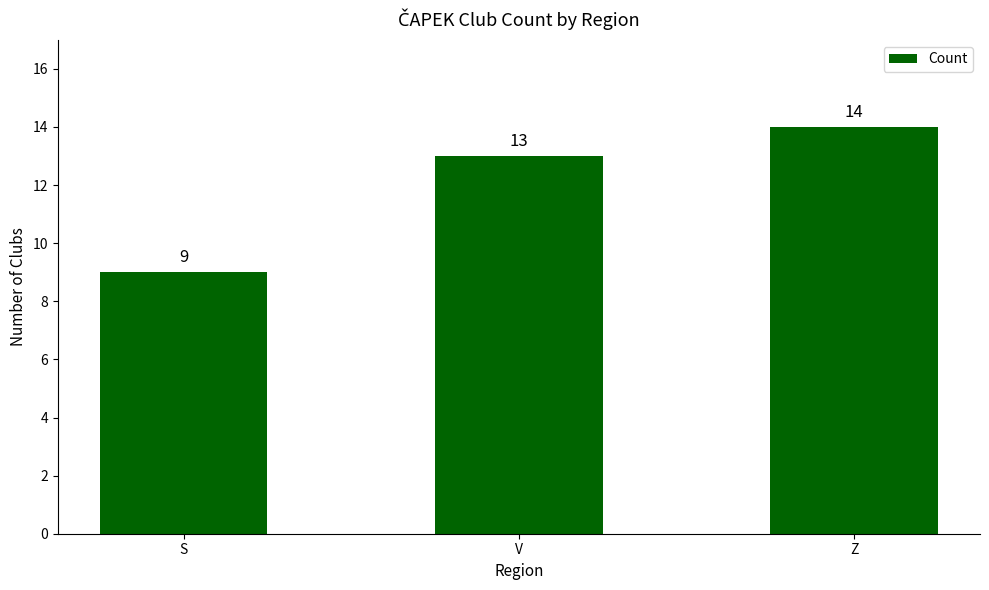

What is the difference between the second highest and minimum values?

4